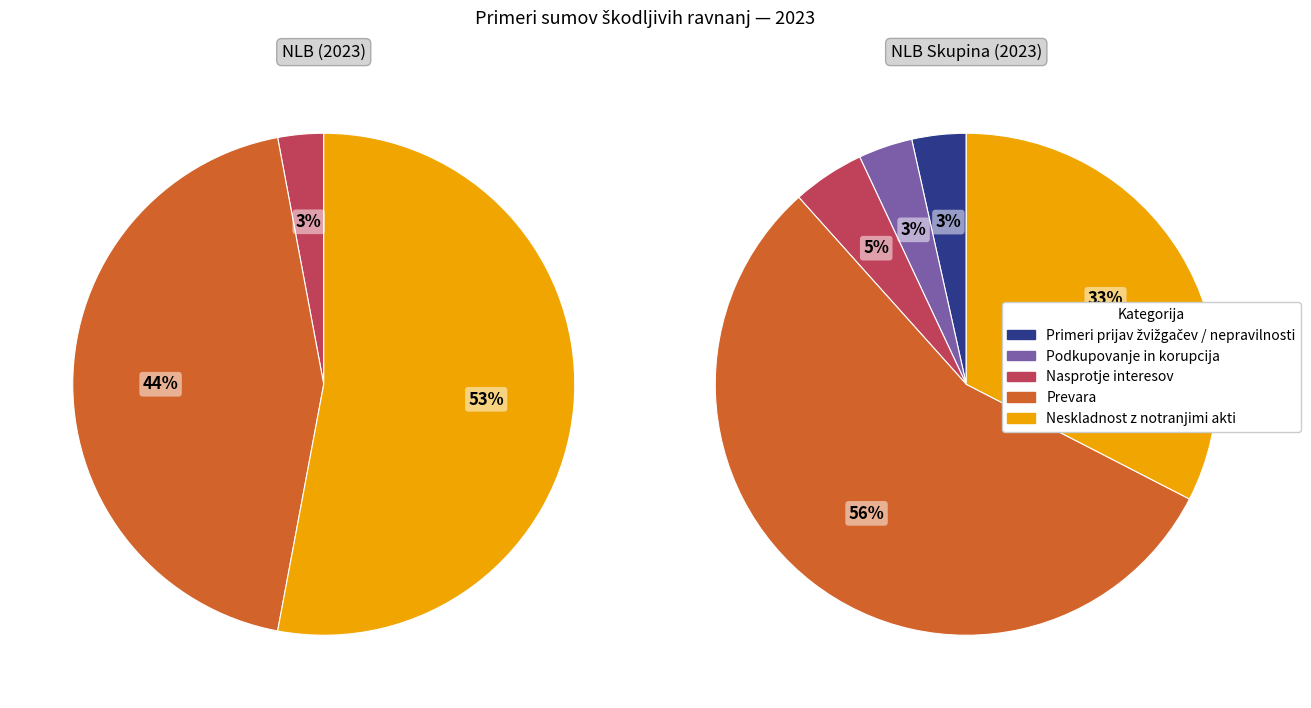

How many segments does this pie chart have?

5